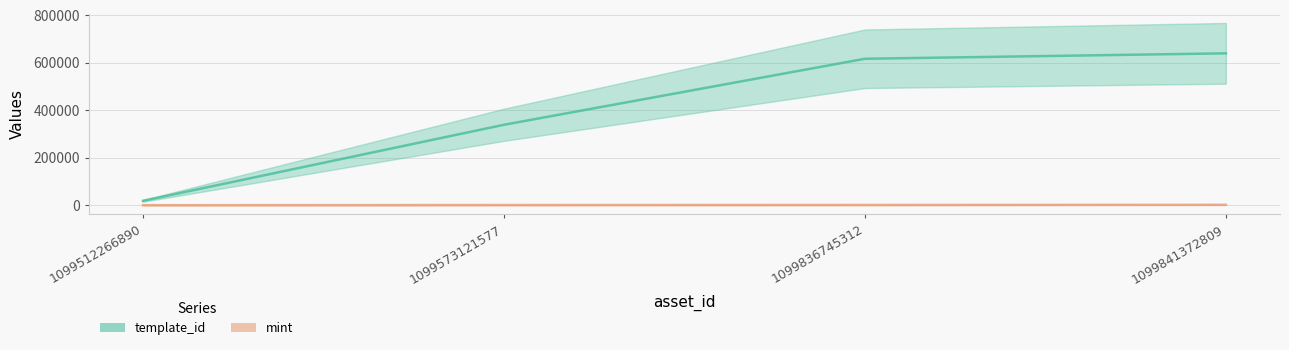

True or false: mint and template_id intersect in this chart.

False